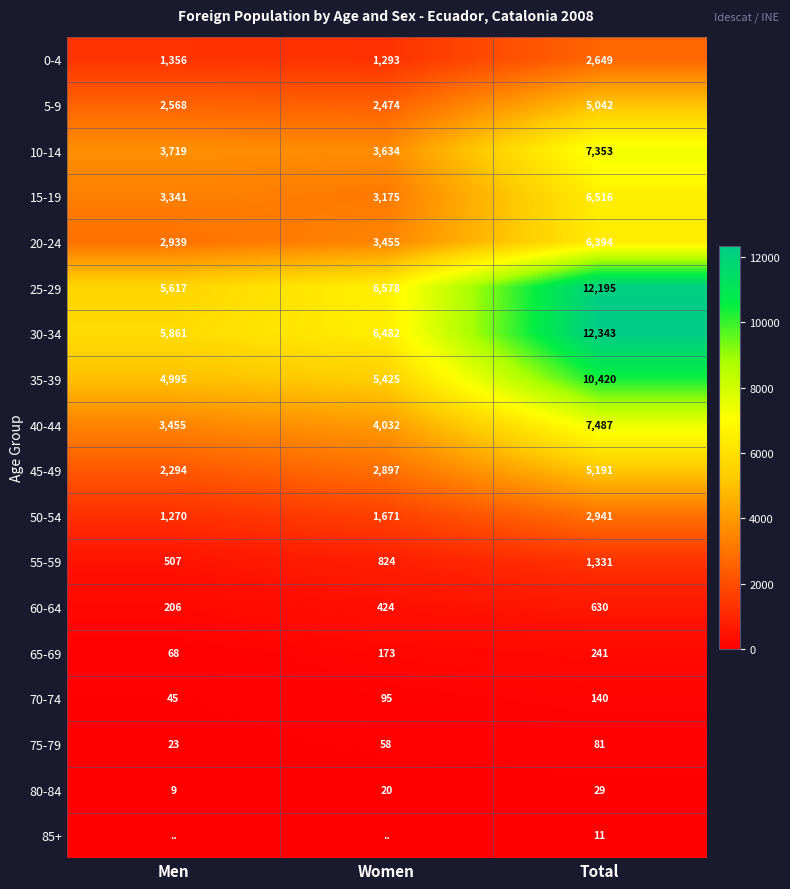

List the labels in order of 35-39 value, largest first.

Total, Women, Men